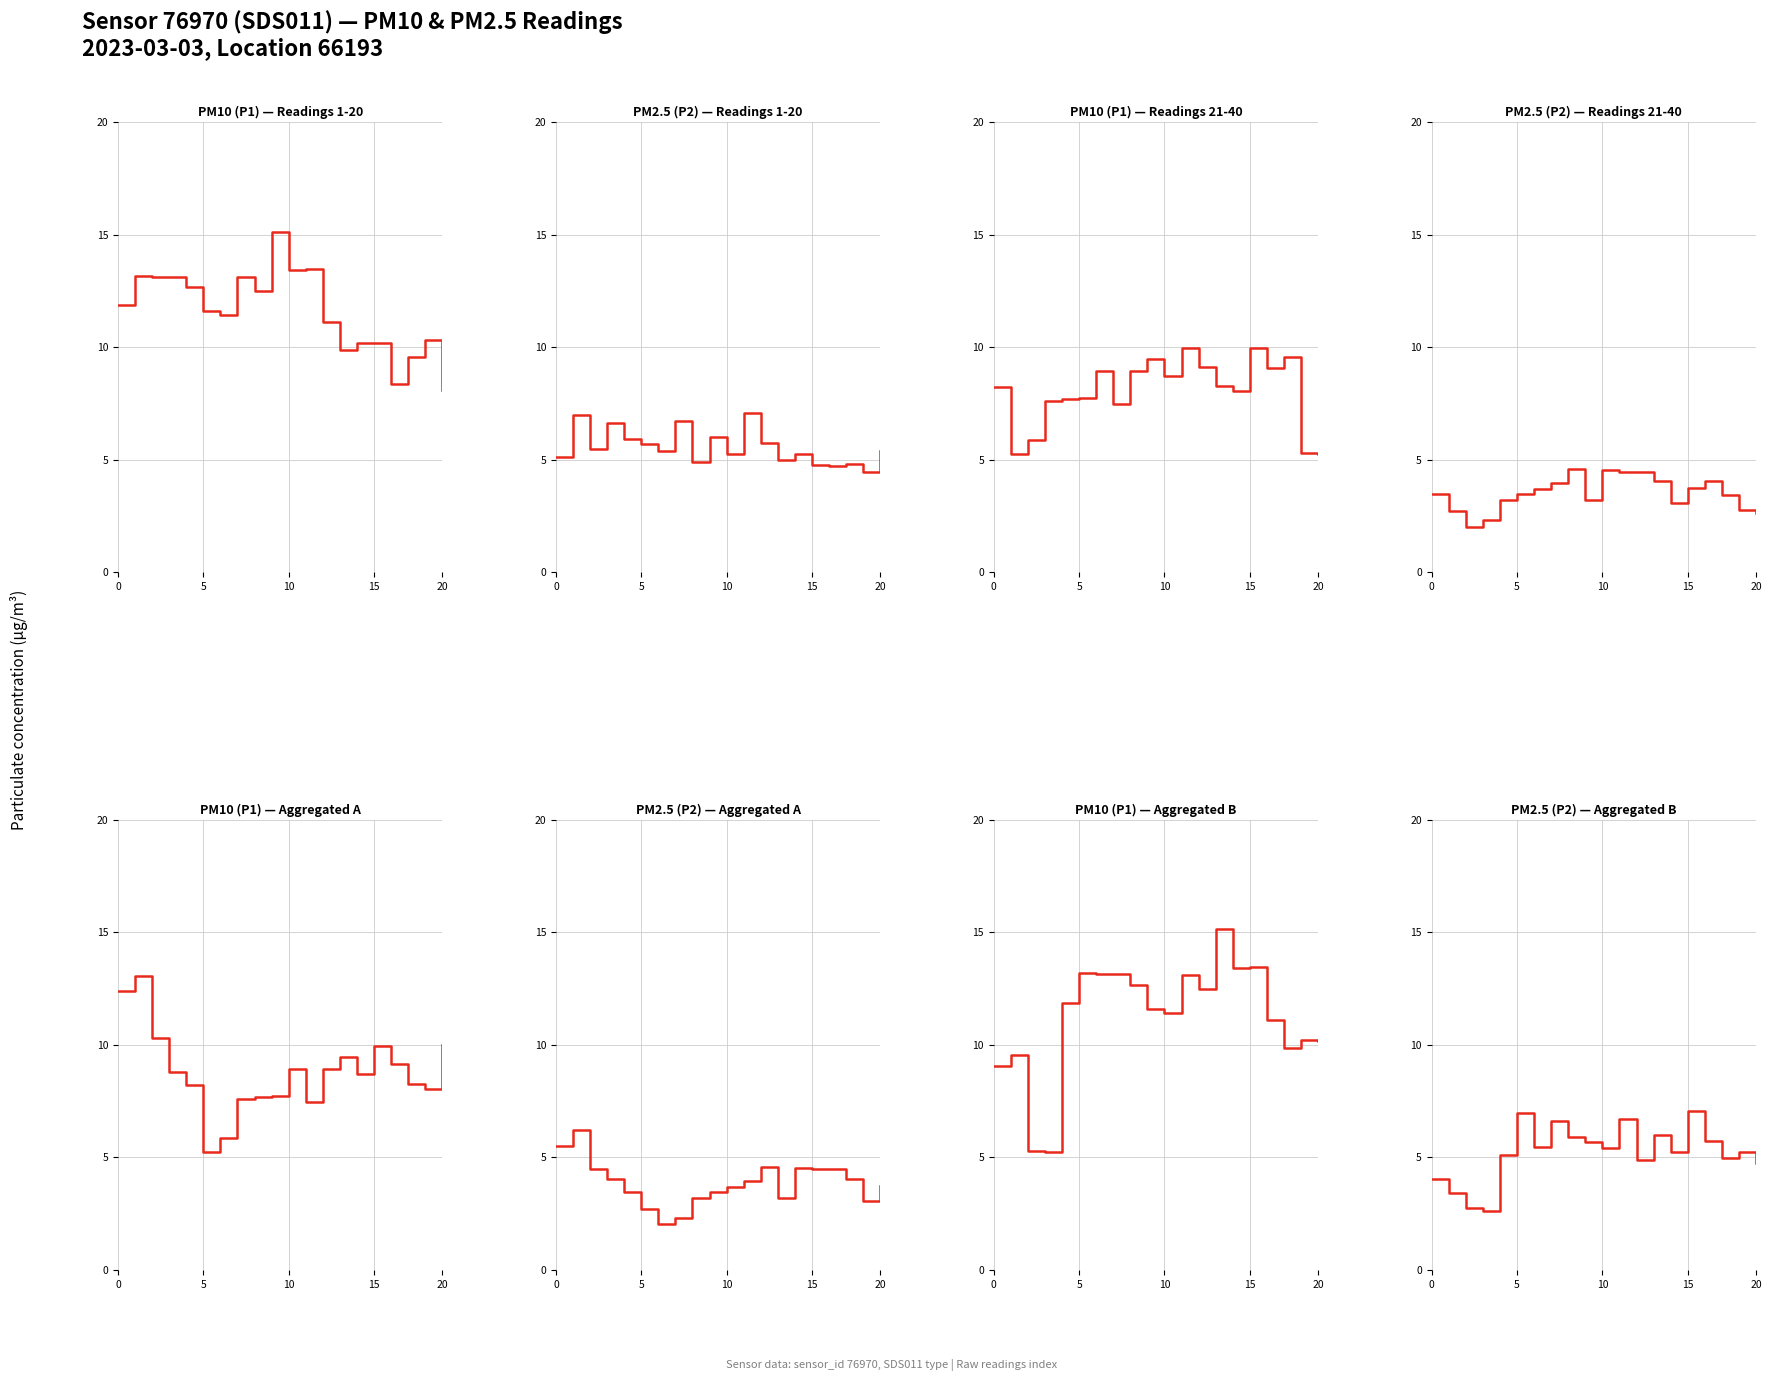

How many data points does each series have?

20